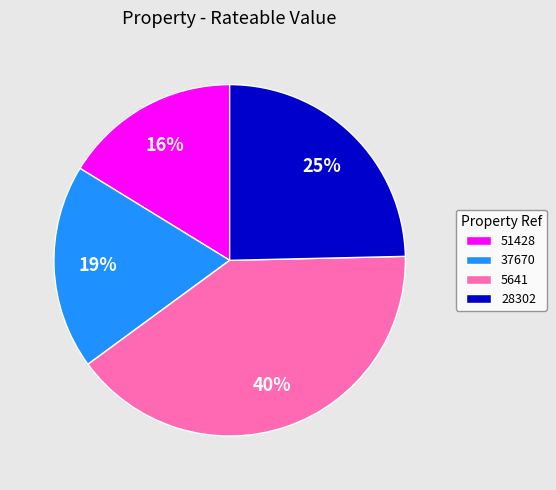

Count the number of slices in the pie.

4